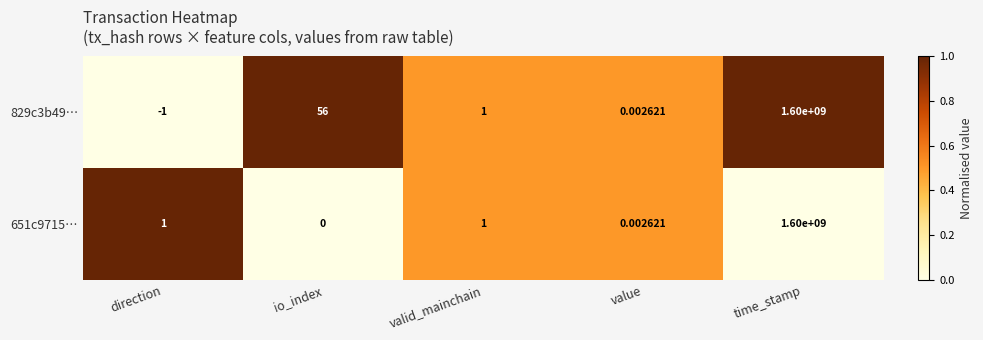

At which label does 829c3b49… first exceed 1?

io_index